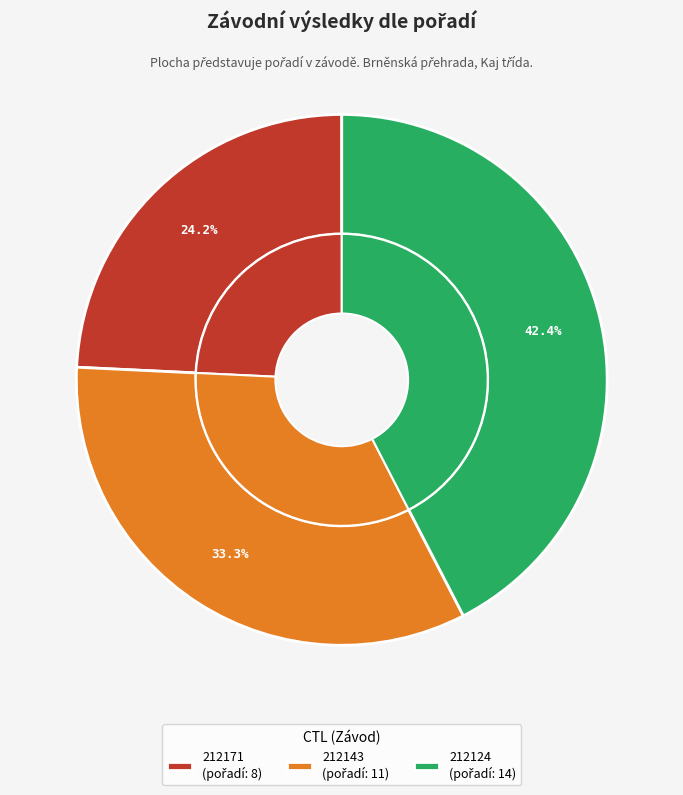

The 212124 slice represents 49% of the pie. True or false?

False